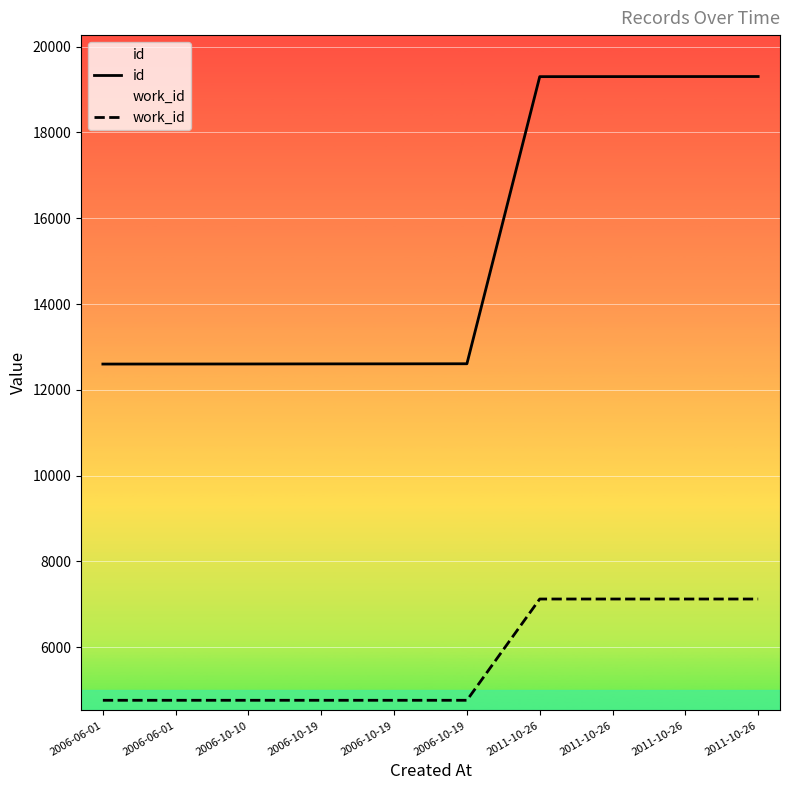

What is the smallest value displayed?

4762